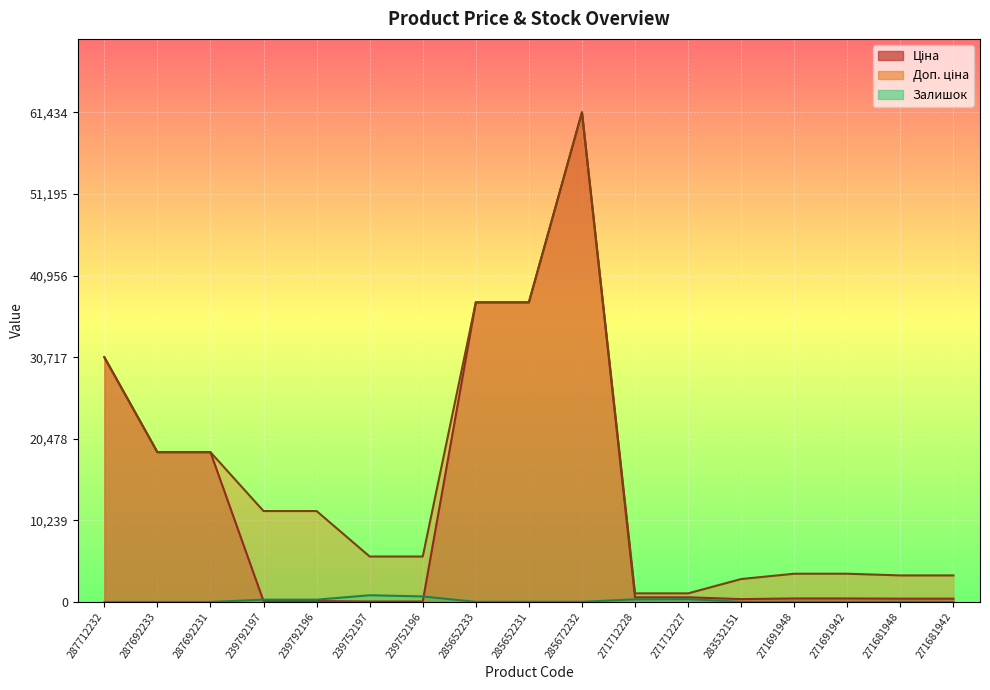

Where do Залишок and Ціна first cross each other?

287692231 and 239792197